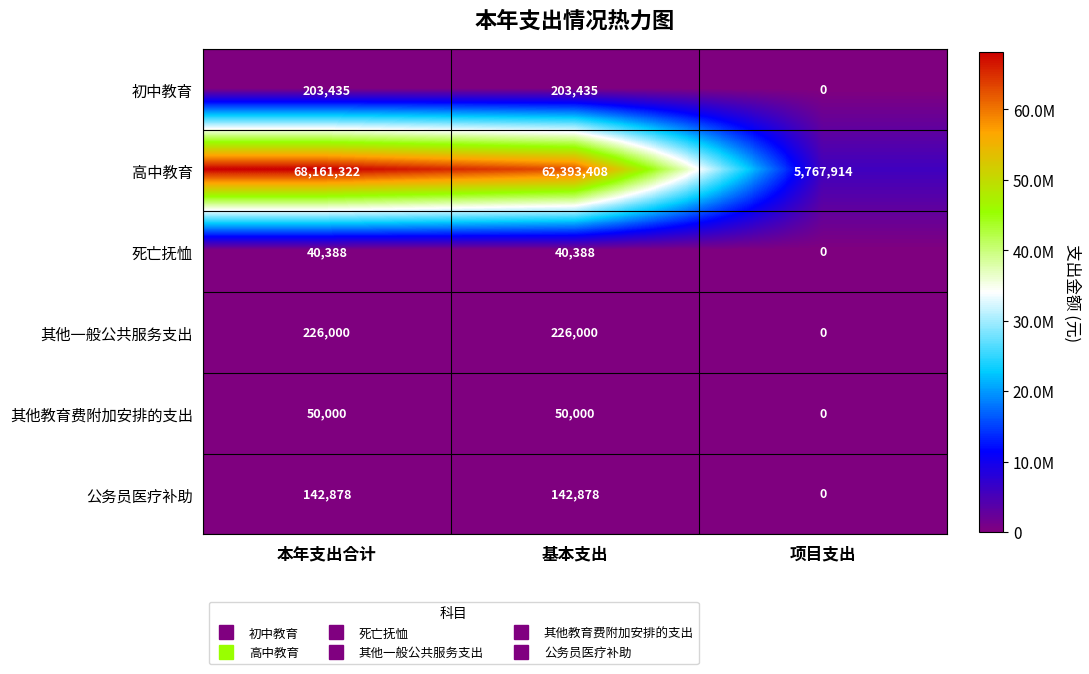

How many series are shown in this chart?

6